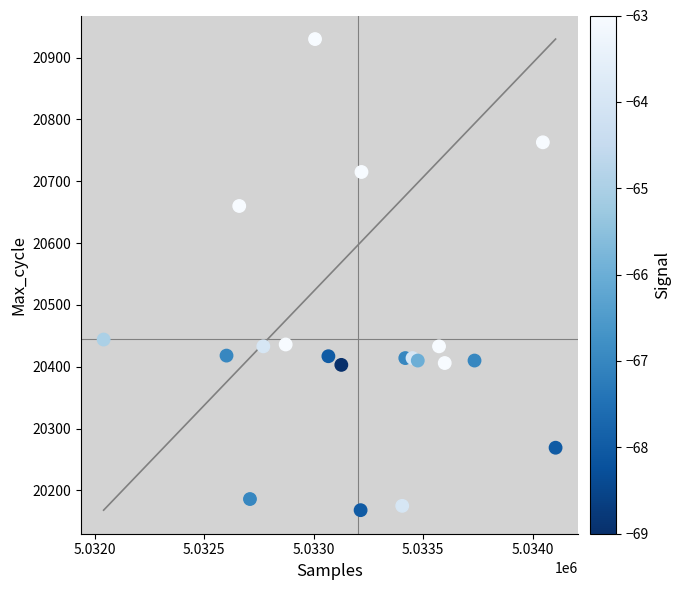

What is the range of Y values (max minus min)?

762